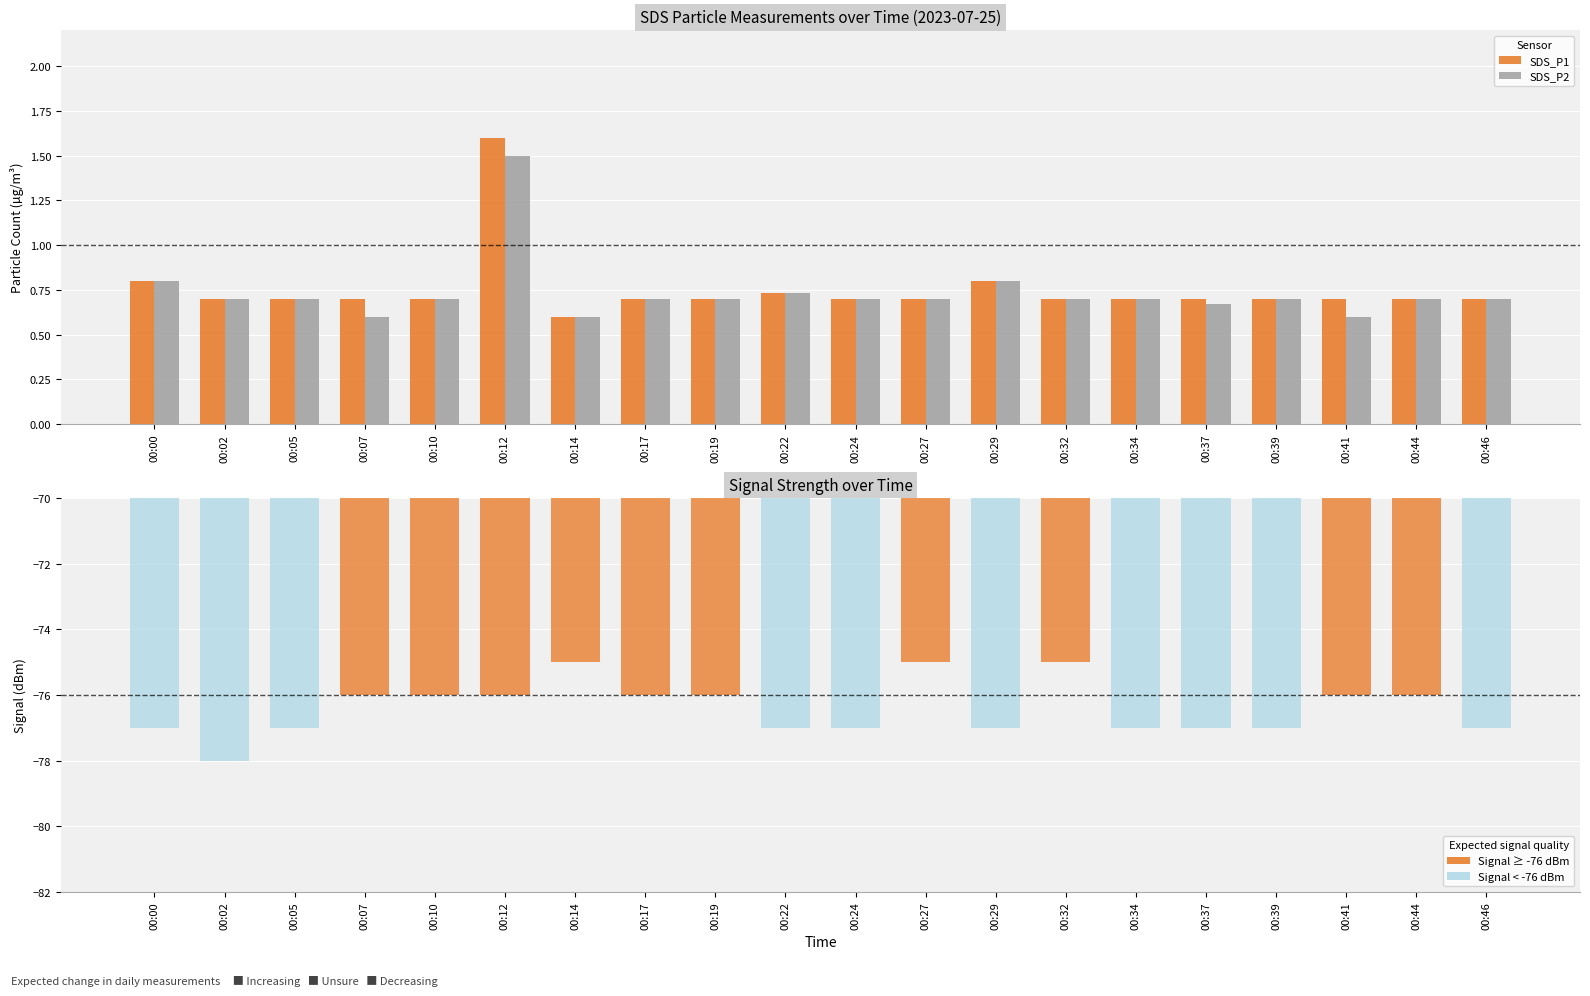

At 00:14, list the series in order from largest to smallest.

SDS_P1, SDS_P2, Signal